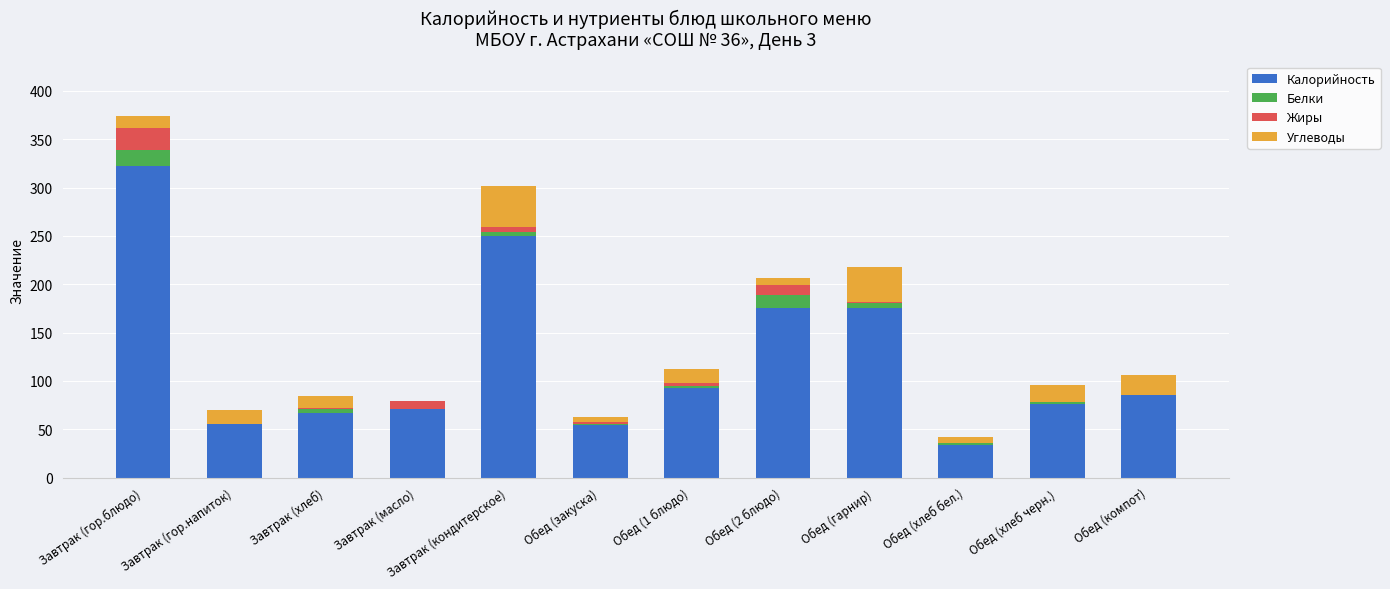

What are all the series names shown in the legend?

Калорийность, Белки, Жиры, Углеводы